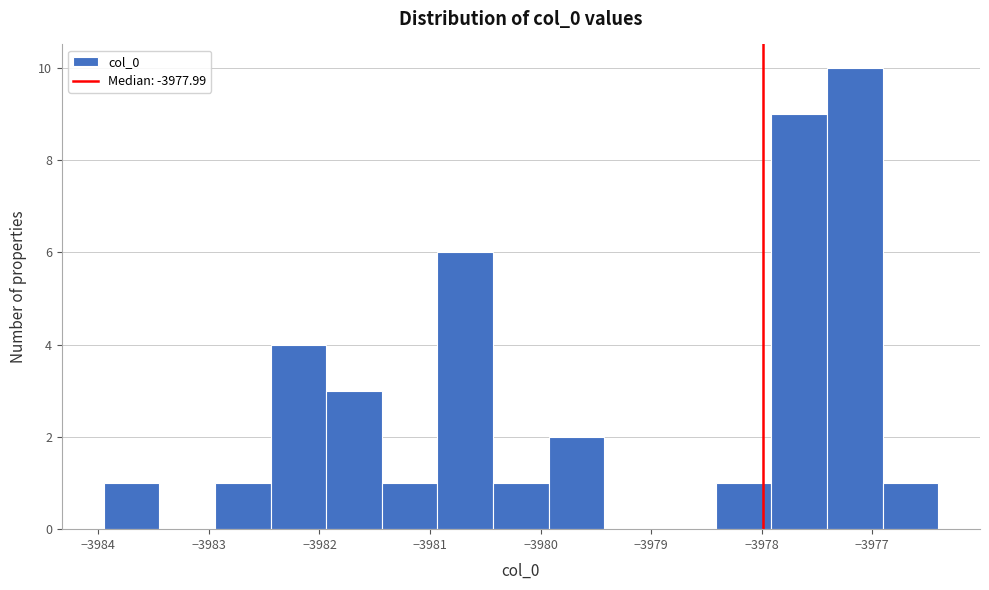

Reading left to right, list every bar in this chart as the range it spans on the x-axis followed by its height. Neither the bar edges nor the heights are printed on the chart, so give them approximately, as read against the axes.

-3984.0 to -3983.4: 1
-3983.4 to -3982.9: 0
-3982.9 to -3982.4: 1
-3982.4 to -3981.9: 4
-3981.9 to -3981.4: 3
-3981.4 to -3980.9: 1
-3980.9 to -3980.4: 6
-3980.4 to -3979.9: 1
-3979.9 to -3979.4: 2
-3979.4 to -3978.9: 0
-3978.9 to -3978.4: 0
-3978.4 to -3977.9: 1
-3977.9 to -3977.4: 9
-3977.4 to -3976.9: 10
-3976.9 to -3976.4: 1